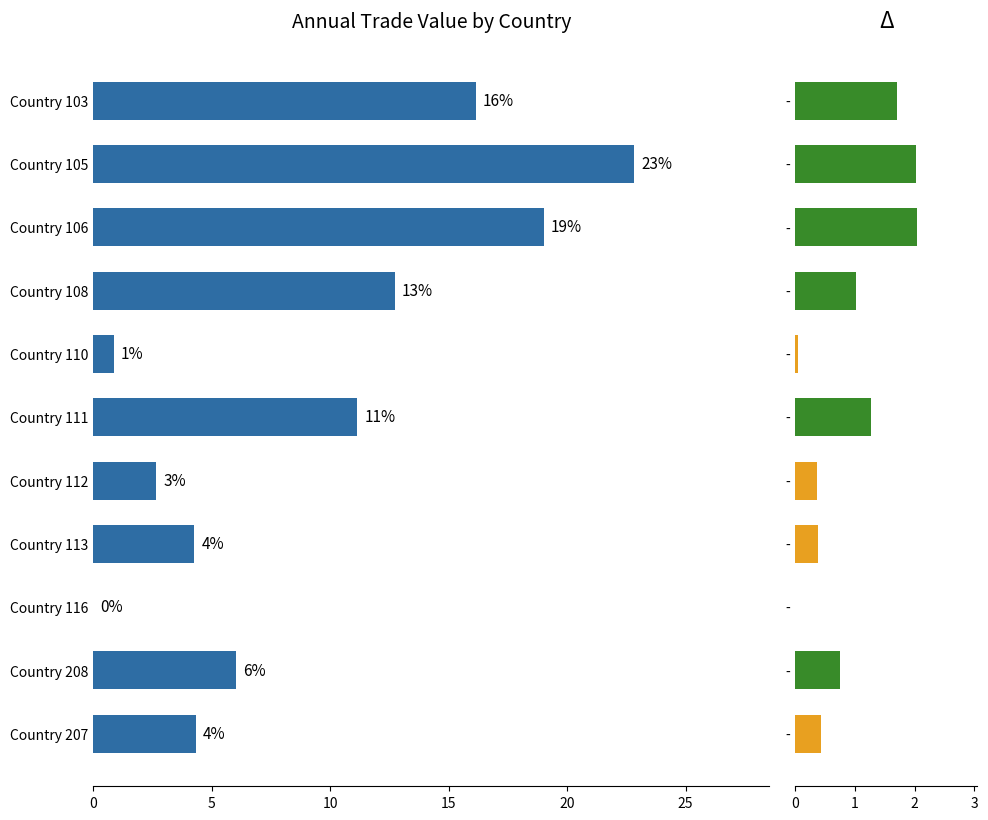

What is the sum of the values at Country 116 and Country 106?

19.0